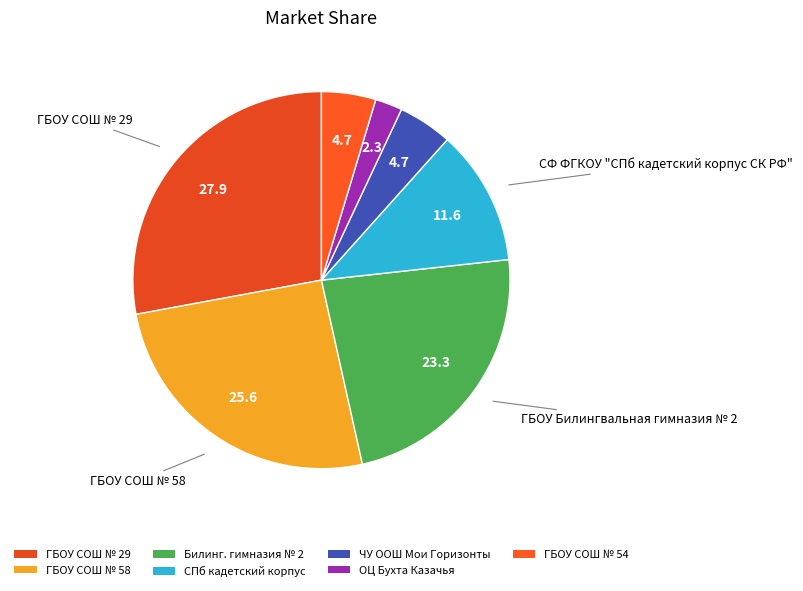

How many segments does this pie chart have?

7